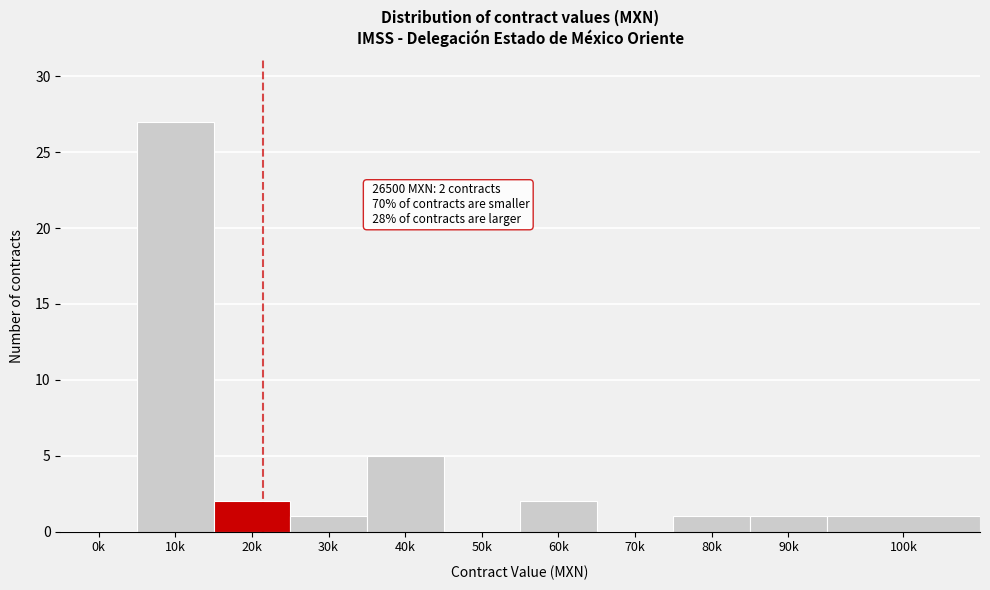

Reading left to right, transcribe all the data shown in this chart.

0k=0	10k=27	20k=2	30k=1	40k=5	50k=0	60k=2	70k=0	80k=1	90k=1	100k=1